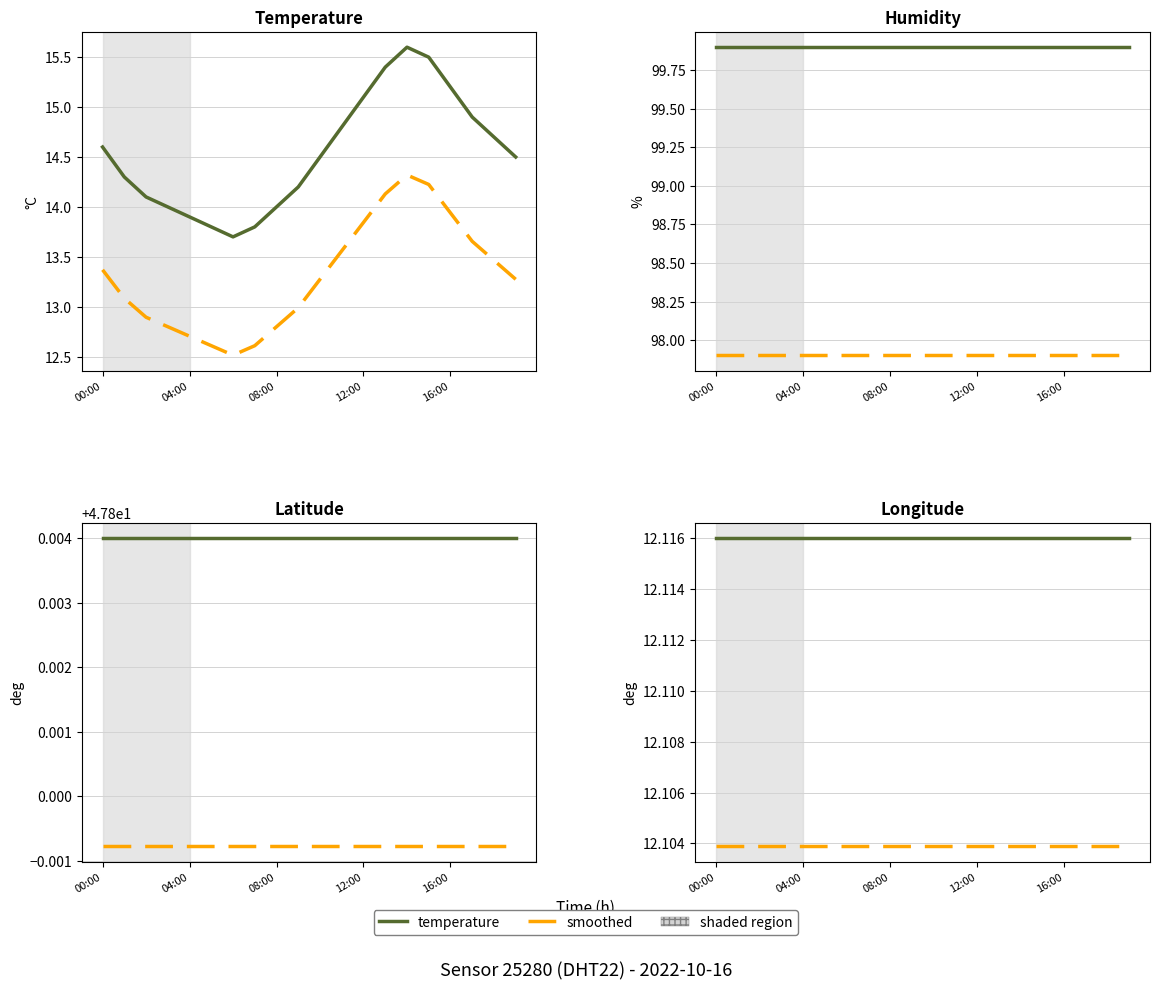

Which has a higher value, 7 or 19?

19